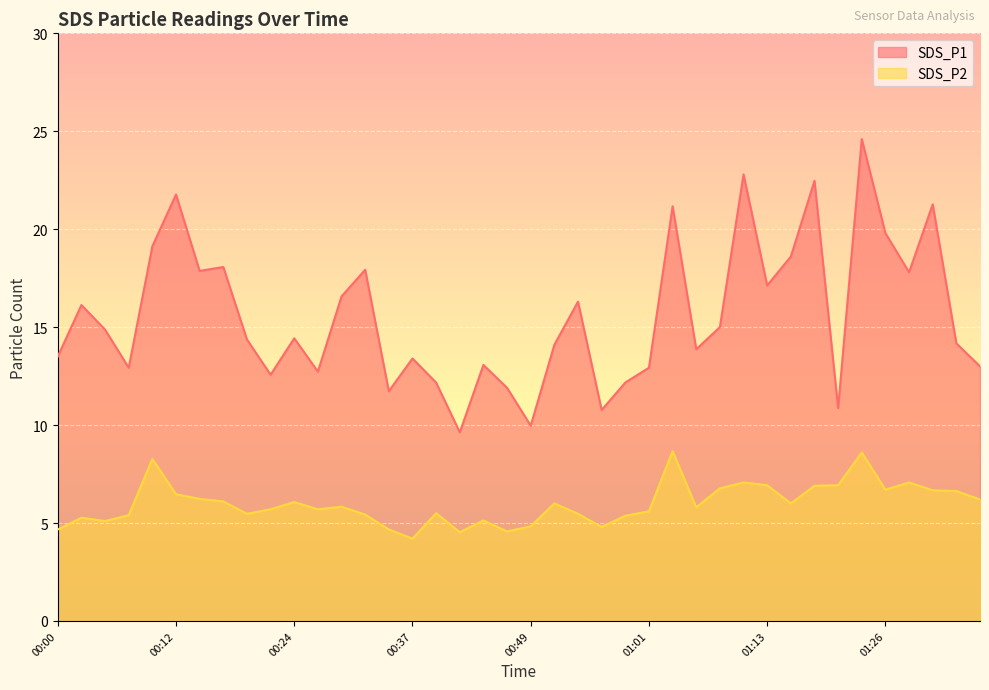

Between 00:05 and 01:18, which series saw the biggest shift?

SDS_P1